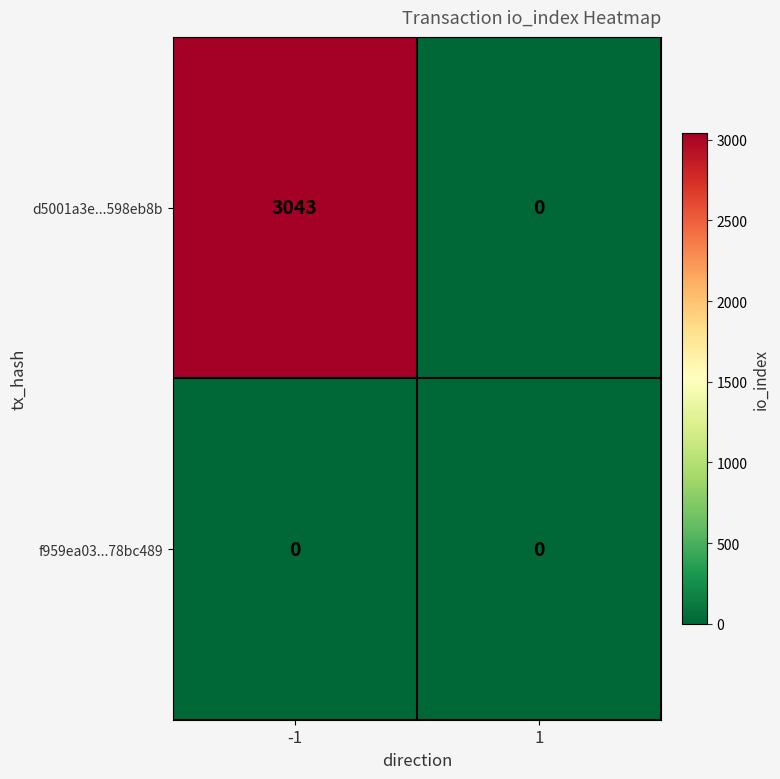

What is the difference between the maximum and minimum values in the d5001a3e...598eb8b series?

3043